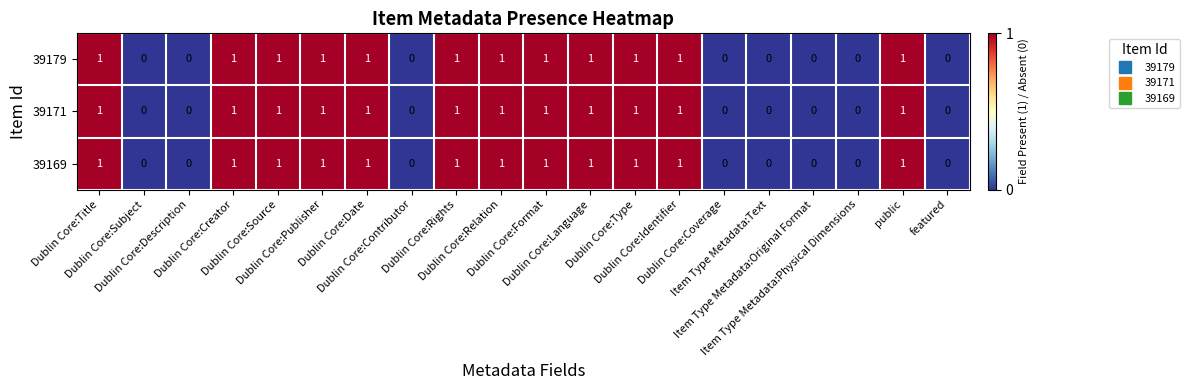

How many 39179 values are between 0 and 1?

20